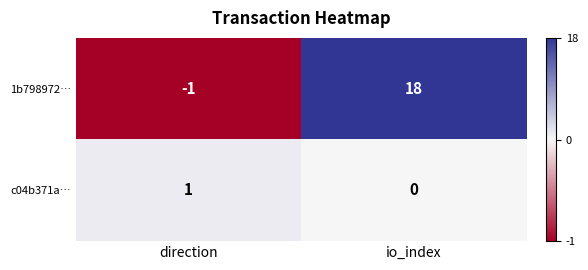

What is the sum of all 1b798972… values?

17